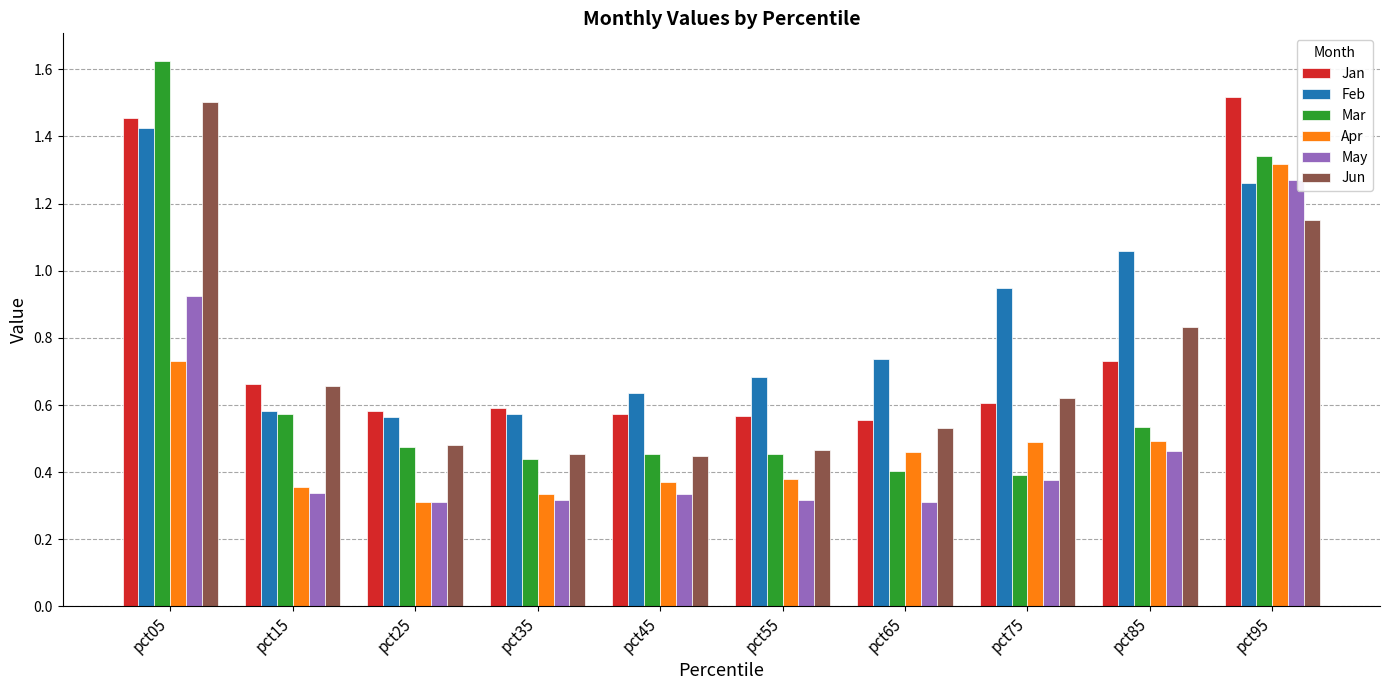

At which label does Mar reach its peak?

pct05